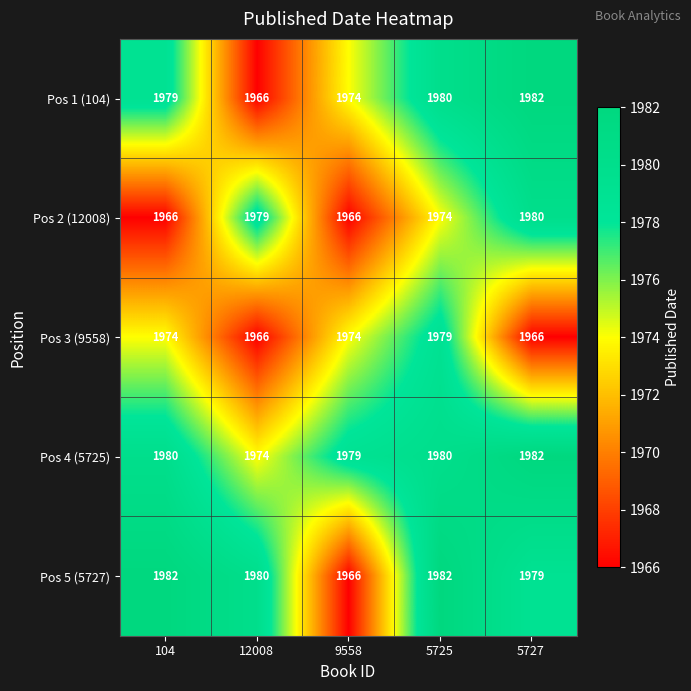

Reading right to left, extract all data points from this chart.

Pos 1 (104): 1982	1980	1974	1966	1979
Pos 2 (12008): 1980	1974	1966	1979	1966
Pos 3 (9558): 1966	1979	1974	1966	1974
Pos 4 (5725): 1982	1980	1979	1974	1980
Pos 5 (5727): 1979	1982	1966	1980	1982